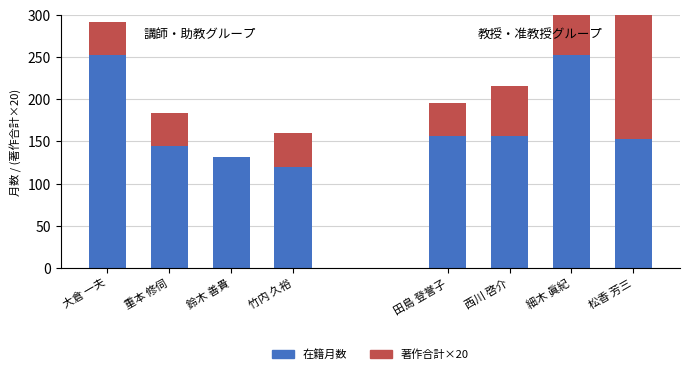

The value of 著作合計×20 at 大倉 一夫 is 59. True or false?

False